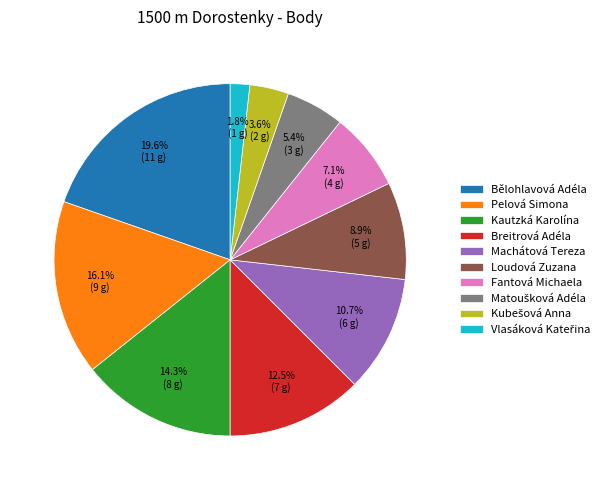

To the nearest percent, what is the difference between the largest and smallest slice percentages?

18%